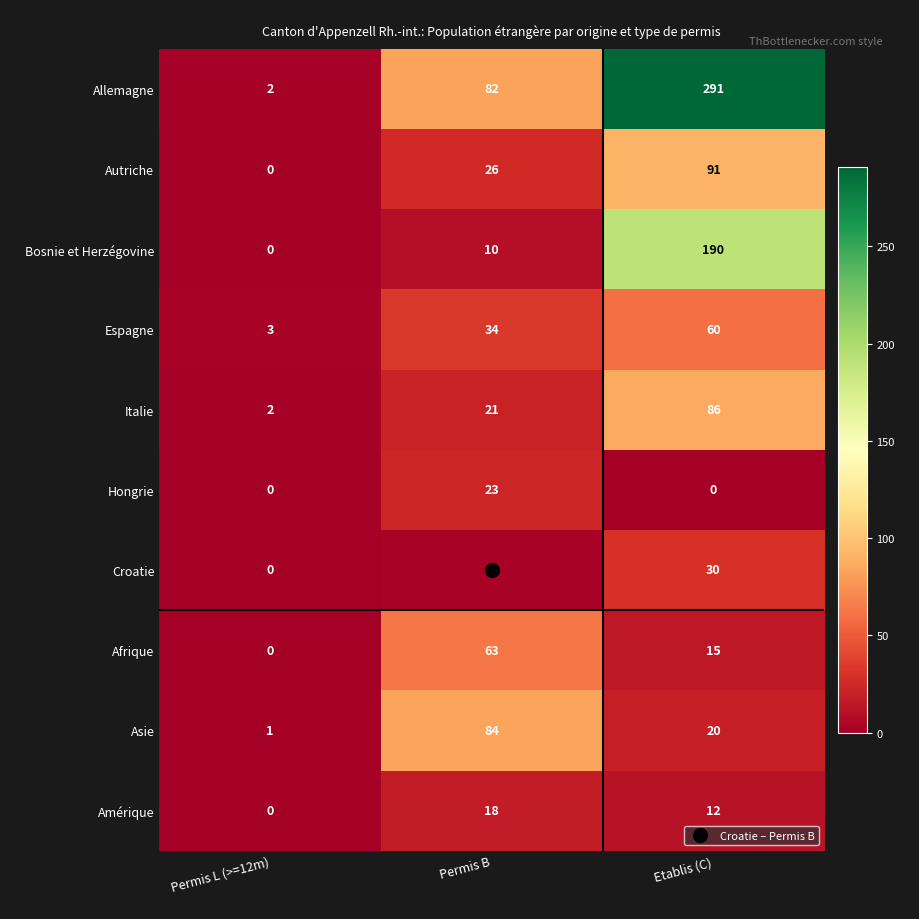

What is the approximate value of Bosnie et Herzégovine at Etablis (C), to the nearest 5?

190